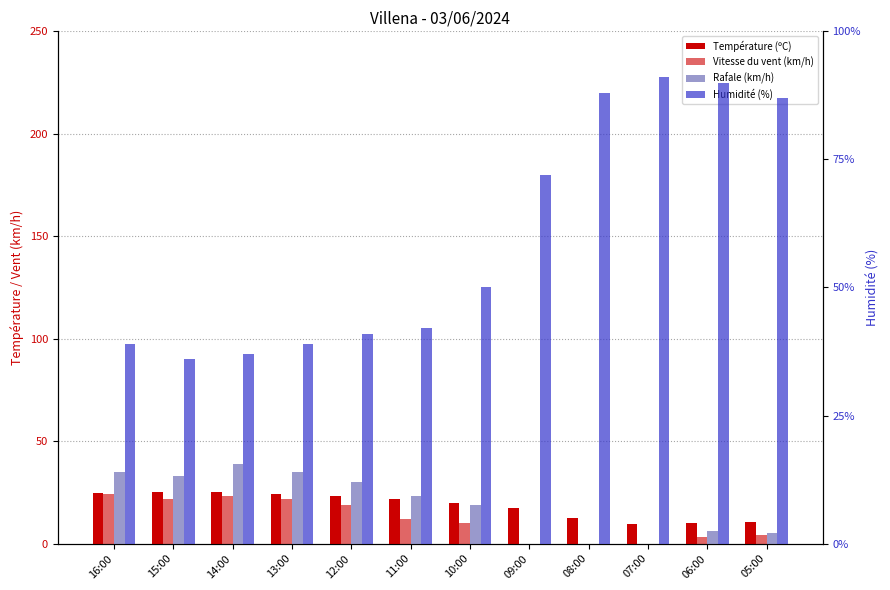

The Rafale (km/h) series shows 19.6 at 13:00. True or false?

False